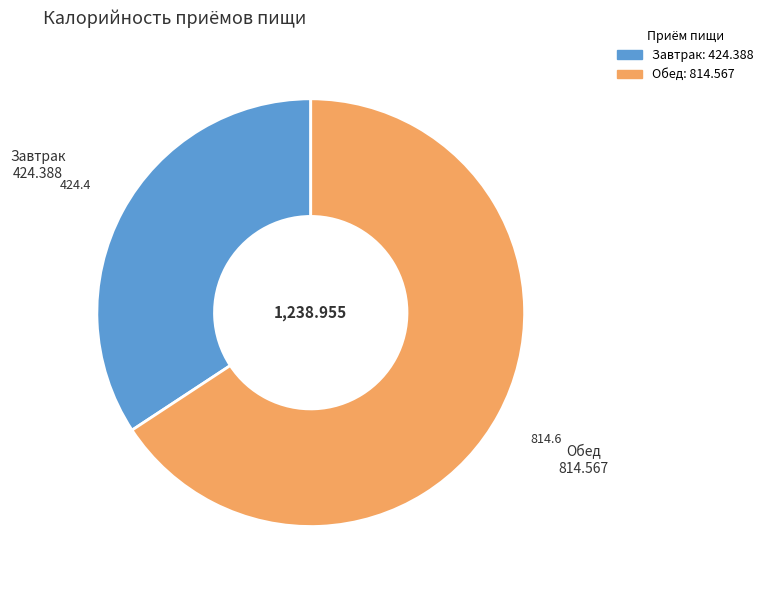

The Обед slice represents 66% of the pie. True or false?

True